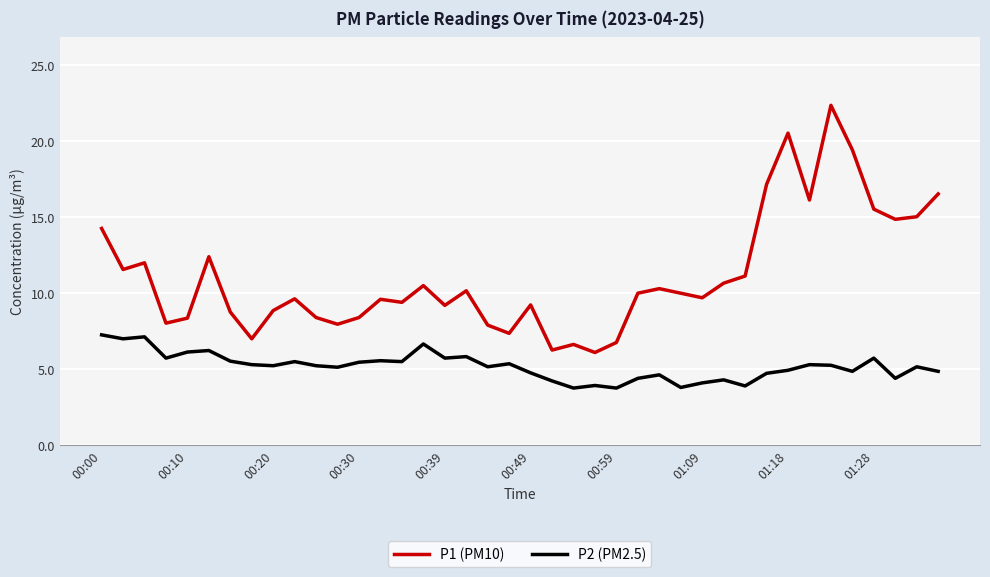

Which series has the widest spread of values?

P1 (PM10)